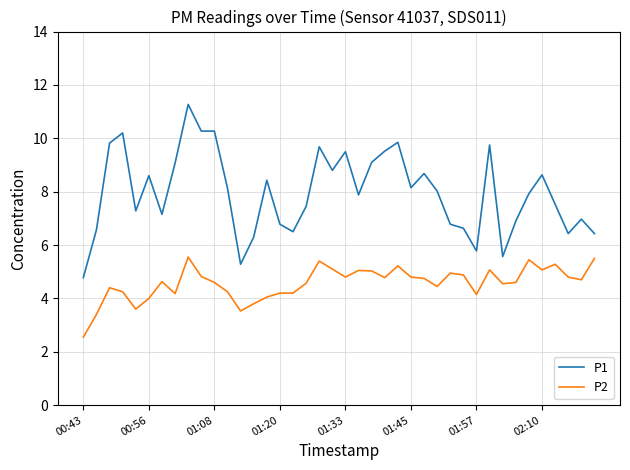

True or false: P2 and P1 cross at least once.

False